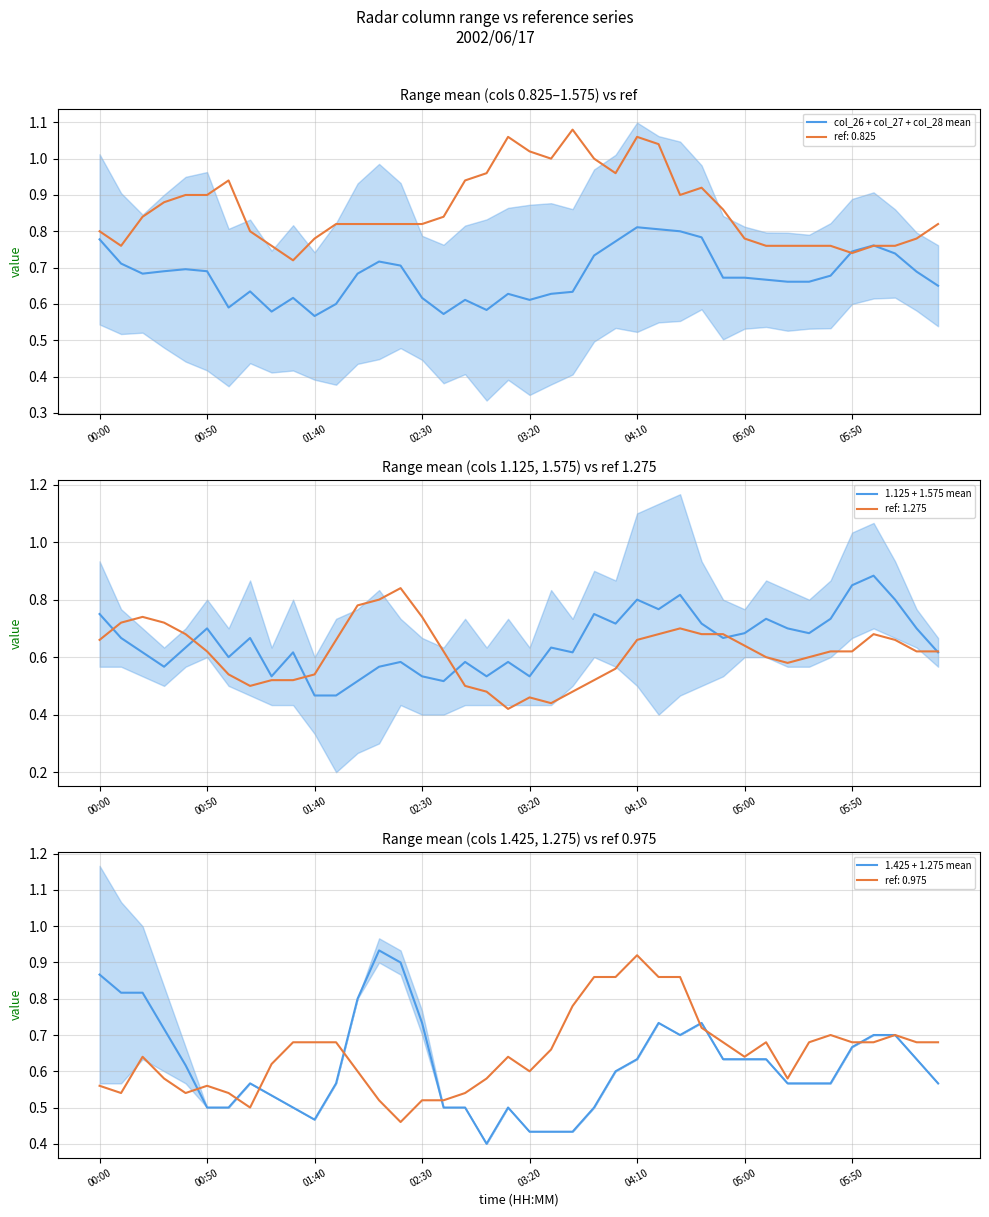

List the series in order of their overall mean, lowest first.

1.425 + 1.275 mean, 1.125 + 1.575 mean, col_26 + col_27 + col_28 mean